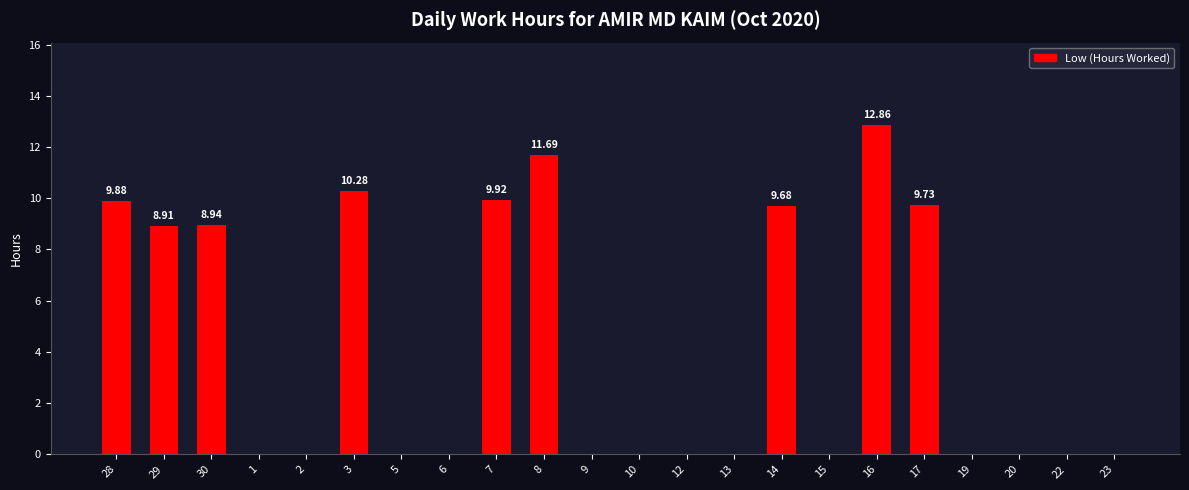

Are the bars horizontal?

No